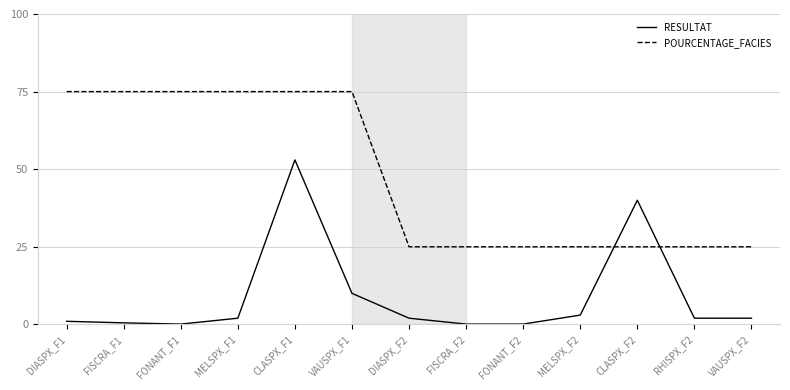

True or false: POURCENTAGE_FACIES and RESULTAT intersect in this chart.

True